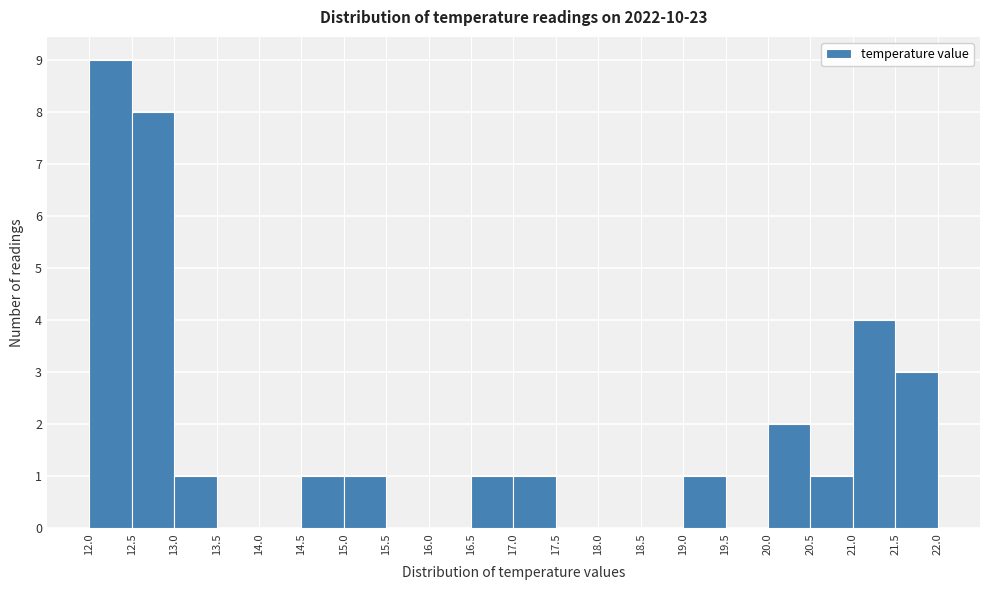

Reading left to right, list every bar in this chart as the range it spans on the x-axis followed by its height. The values are not printed on the chart, so give them approximately, as read against the axis.

12.0 to 12.5: 9
12.5 to 13.0: 8
13.0 to 13.5: 1
13.5 to 14.0: 0
14.0 to 14.5: 0
14.5 to 15.0: 1
15.0 to 15.5: 1
15.5 to 16.0: 0
16.0 to 16.5: 0
16.5 to 17.0: 1
17.0 to 17.5: 1
17.5 to 18.0: 0
18.0 to 18.5: 0
18.5 to 19.0: 0
19.0 to 19.5: 1
19.5 to 20.0: 0
20.0 to 20.5: 2
20.5 to 21.0: 1
21.0 to 21.5: 4
21.5 to 22.0: 3